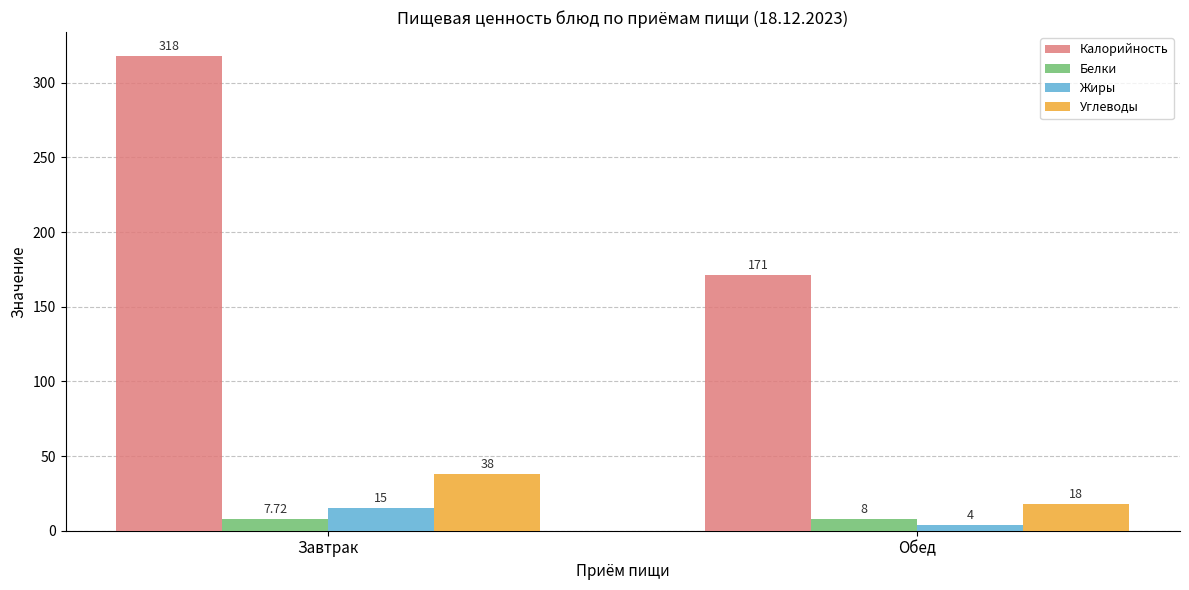

How many data points in Калорийность are less than 318?

1